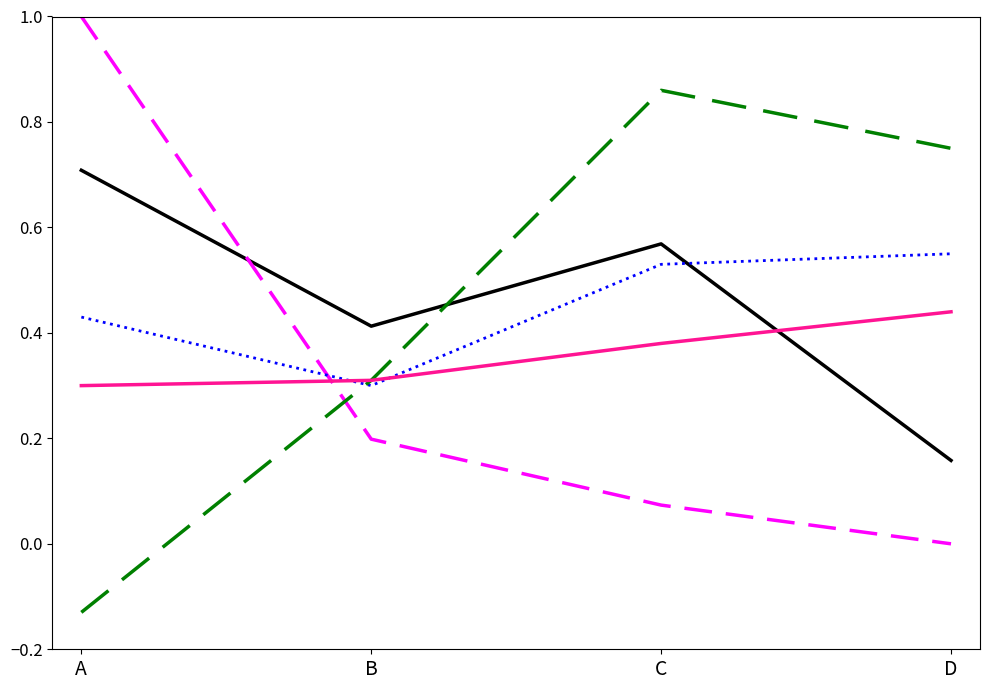

At which category does the chart reach its peak across all series?

A